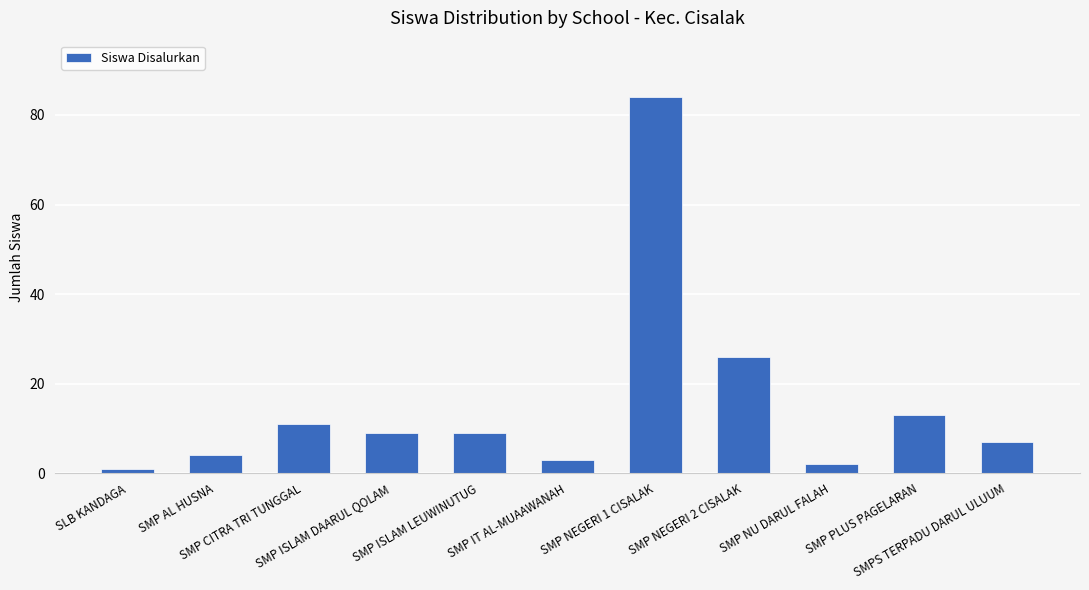

Reading left to right, extract all data points from this chart.

SLB KANDAGA=1	SMP AL HUSNA=4	SMP CITRA TRI TUNGGAL=11	SMP ISLAM DAARUL QOLAM=9	SMP ISLAM LEUWINUTUG=9	SMP IT AL-MUAAWANAH=3	SMP NEGERI 1 CISALAK=84	SMP NEGERI 2 CISALAK=26	SMP NU DARUL FALAH=2	SMP PLUS PAGELARAN=13	SMPS TERPADU DARUL ULUUM=7